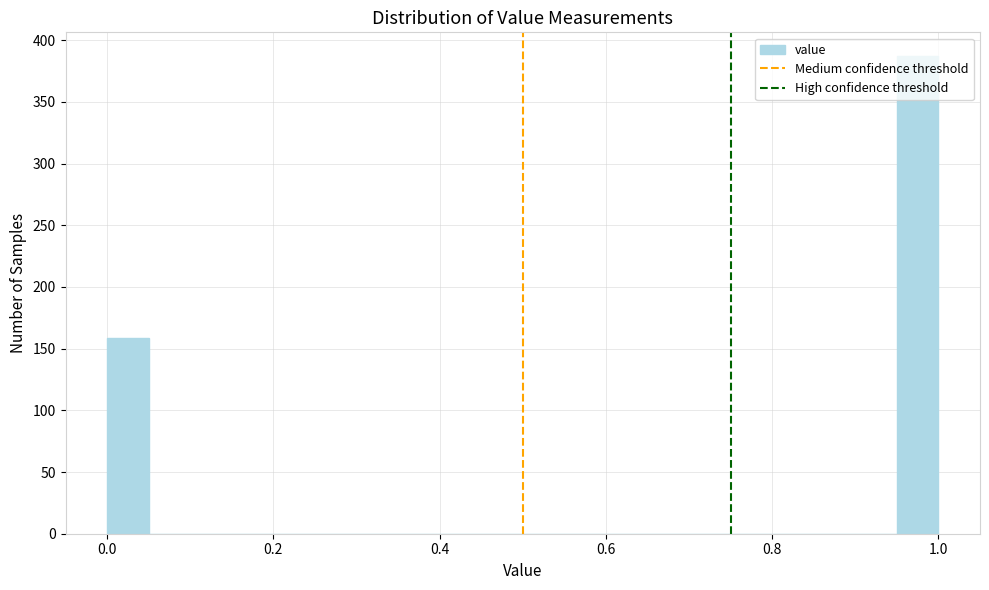

Around what value on the x-axis is the tallest bar? Give the approximate position of its centre, as read against the axis.

0.98